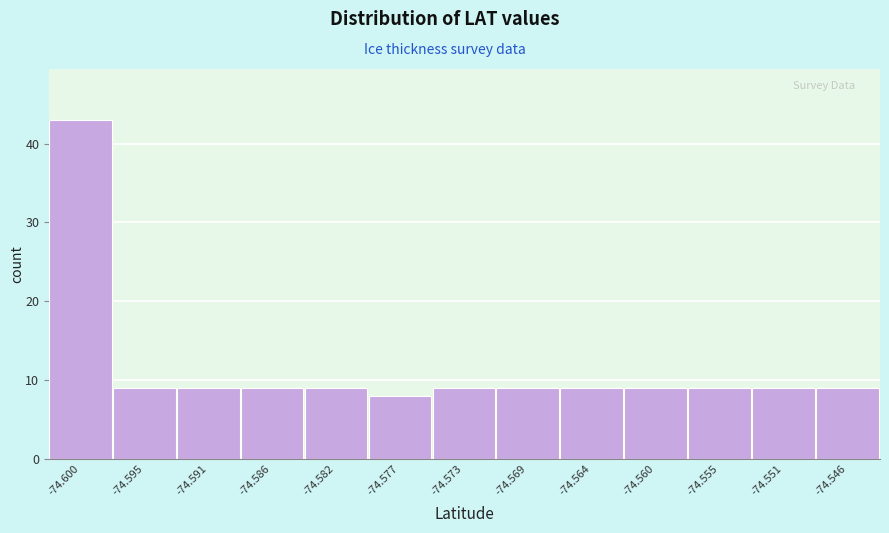

Reading left to right, extract all data points from this chart.

-74.600=43	-74.595=9	-74.591=9	-74.586=9	-74.582=9	-74.577=8	-74.573=9	-74.569=9	-74.564=9	-74.560=9	-74.555=9	-74.551=9	-74.546=9